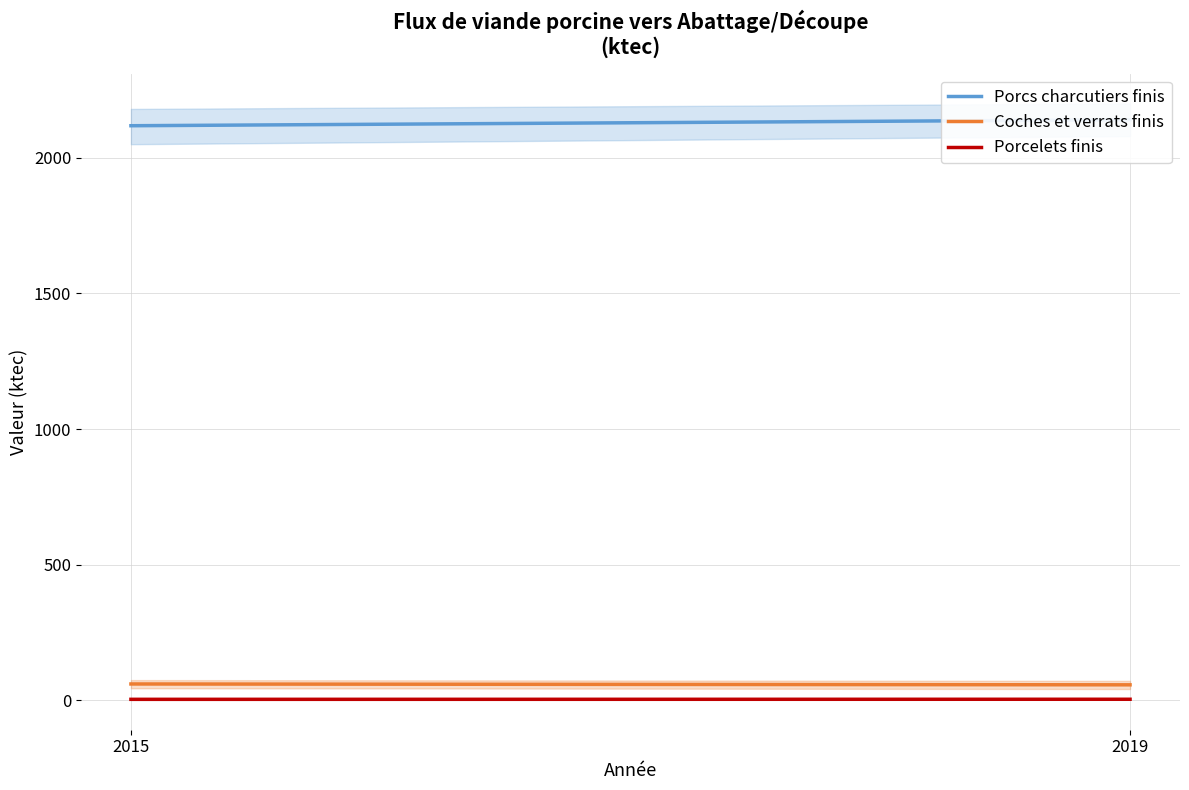

What is the value of the Porcelets finis point at the 1st from the left?

4.1